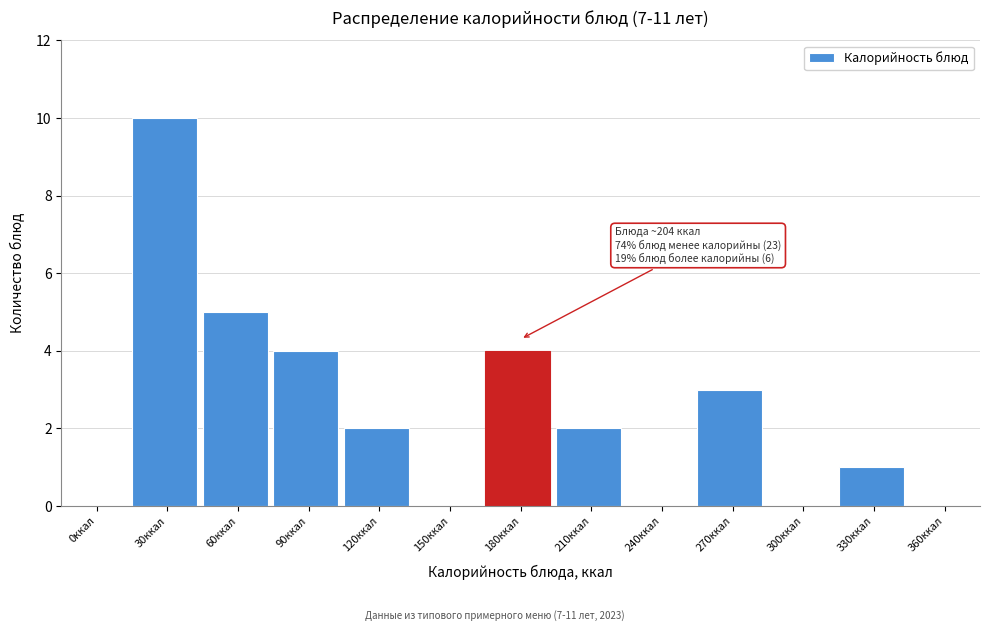

Reading right to left, what are all the values shown in this chart?

360ккал=0	330ккал=1	300ккал=0	270ккал=3	240ккал=0	210ккал=2	180ккал=4	150ккал=0	120ккал=2	90ккал=4	60ккал=5	30ккал=10	0ккал=0